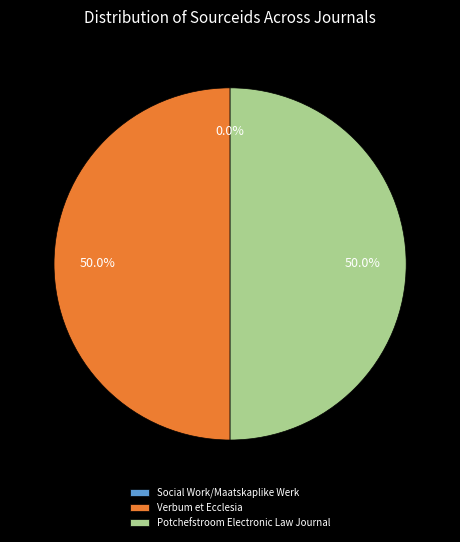

What is the ratio of the value at Verbum et Ecclesia to the value at Potchefstroom Electronic Law Journal?

1.0